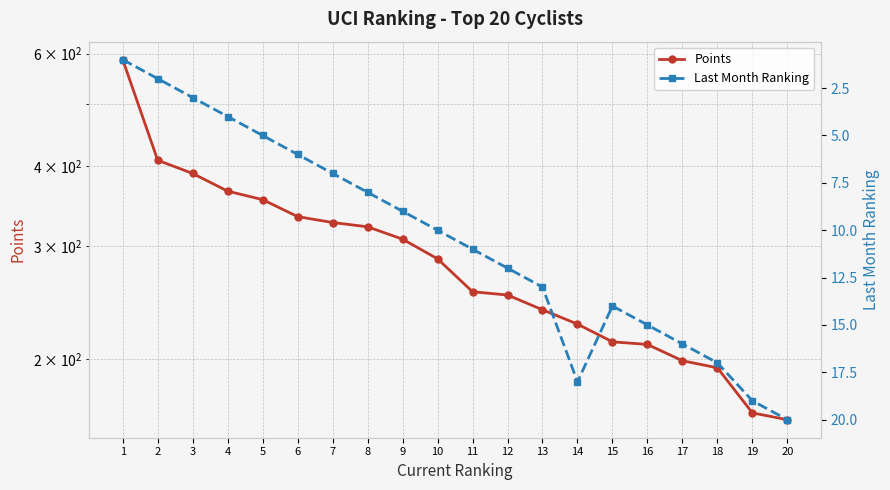

What is the maximum value shown in the chart?

587